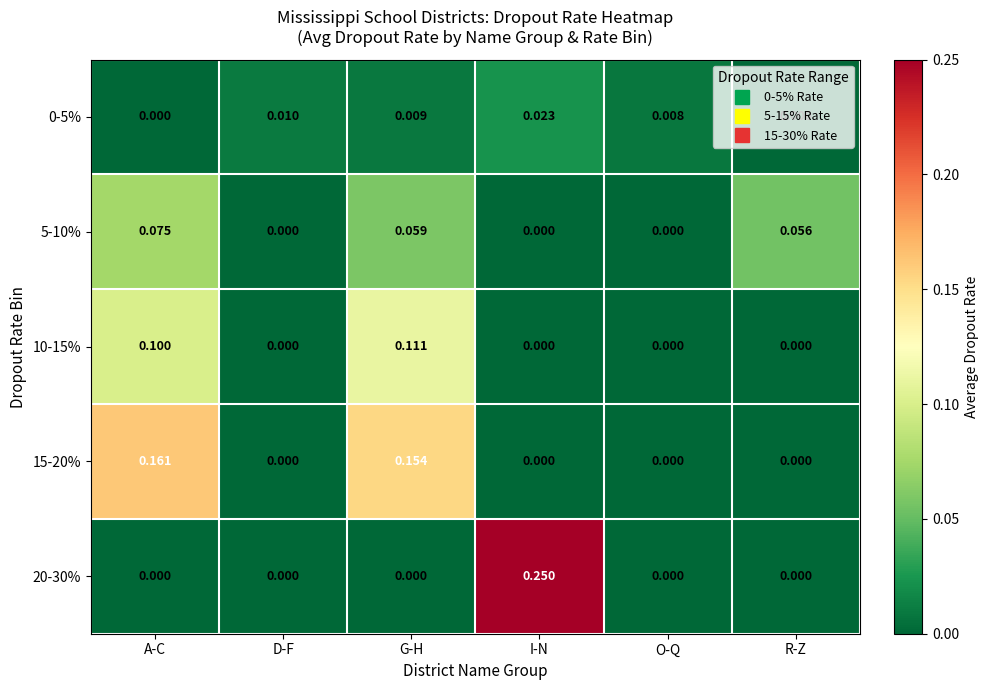

Is the value of 15-20% at R-Z greater than the value of 0-5% at G-H?

No